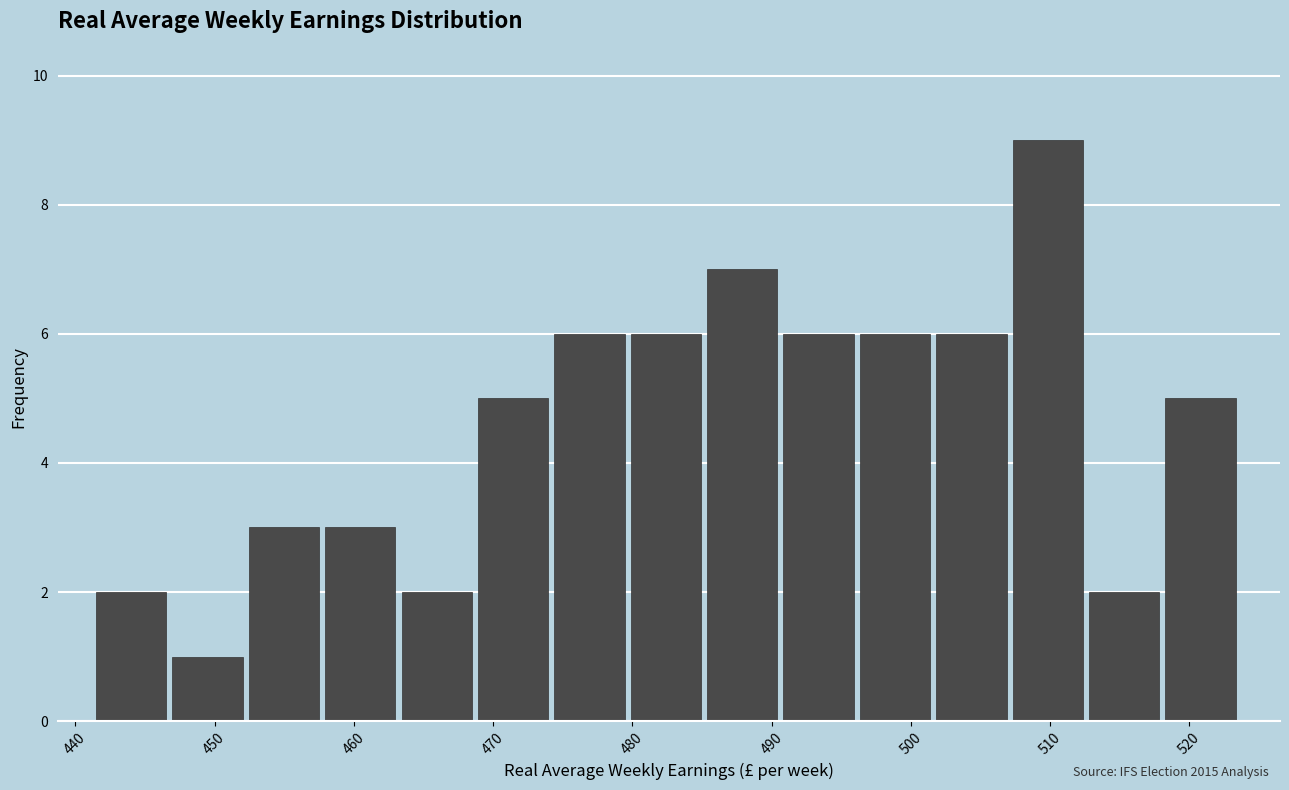

Reading left to right, transcribe this chart: for each bar, give the range it covers on the x-axis and its height. Neither the bar edges nor the heights are printed on the chart, so give them approximately, as read against the axes.

441 to 447: 2
447 to 452: 1
452 to 458: 3
458 to 463: 3
463 to 469: 2
469 to 474: 5
474 to 480: 6
480 to 485: 6
485 to 491: 7
491 to 496: 6
496 to 502: 6
502 to 507: 6
507 to 513: 9
513 to 518: 2
518 to 524: 5